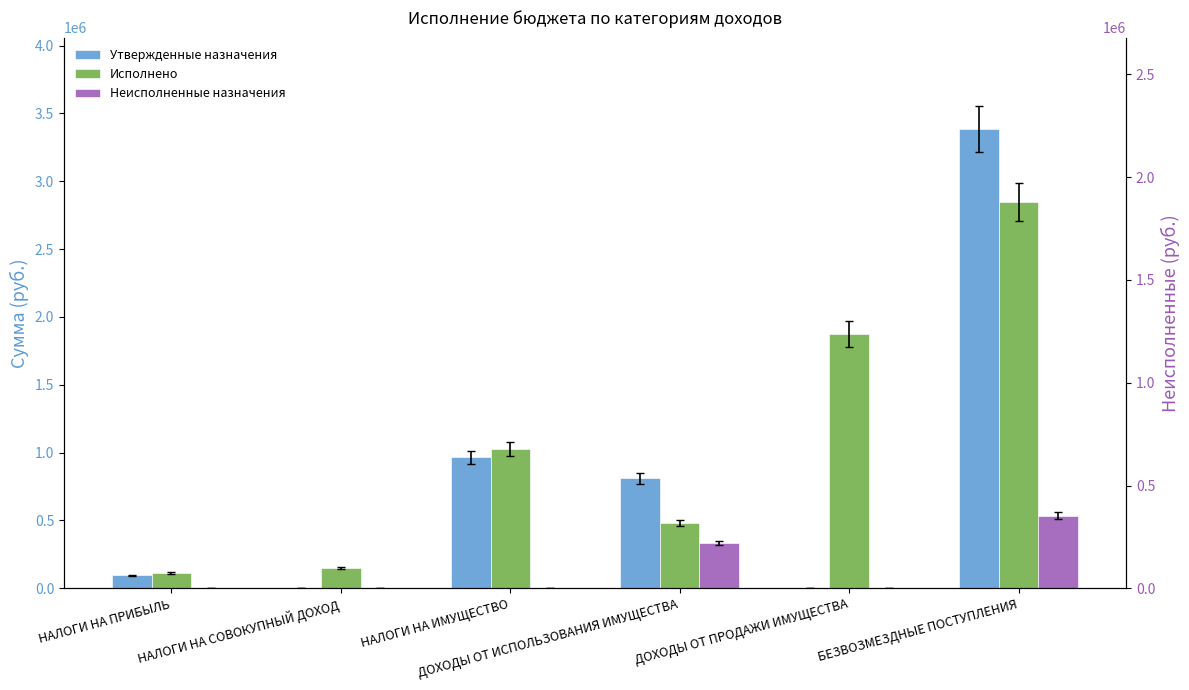

Which series has the widest spread of values?

Утвержденные назначения